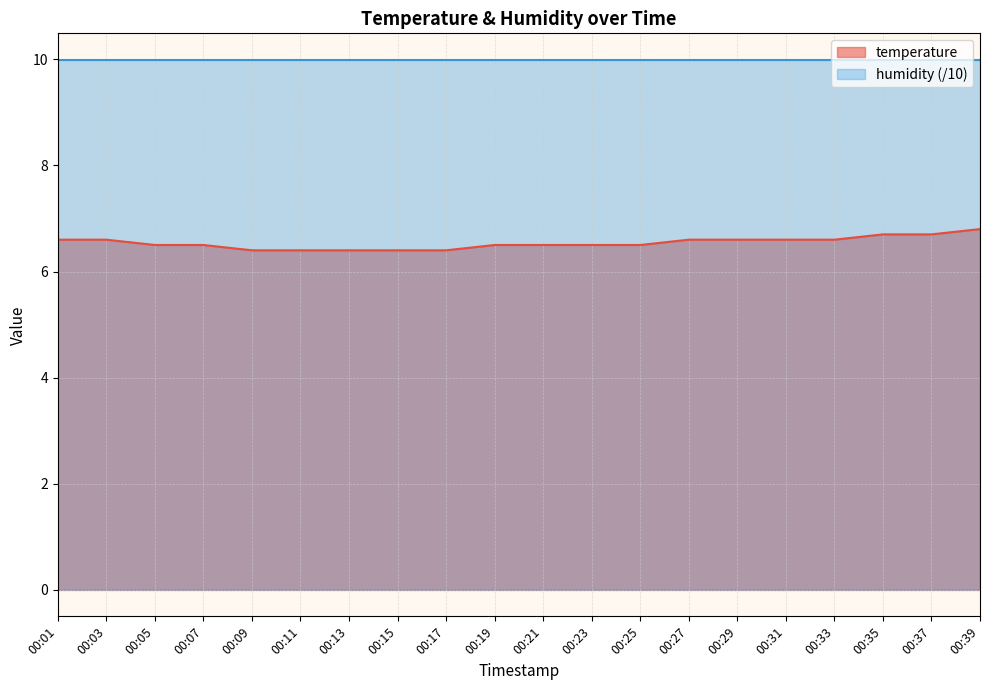

True or false: the data shows 3.6 at 00:05.

False